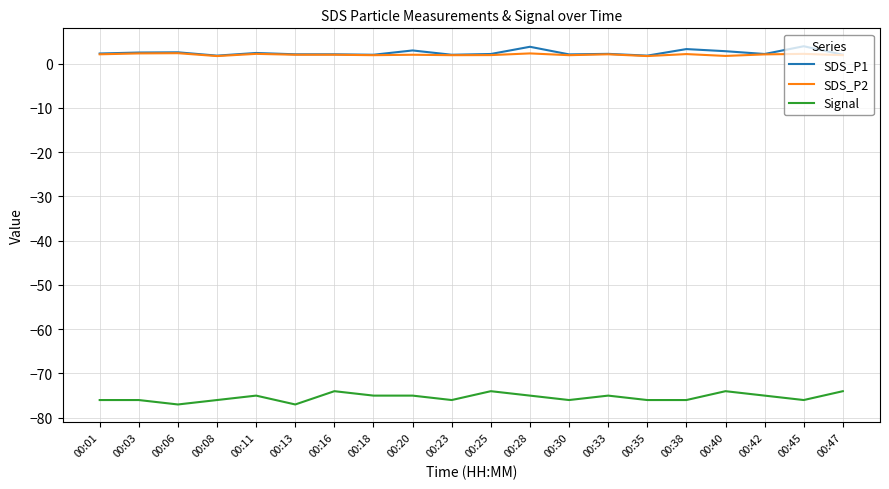

What is the minimum value for SDS_P1?

1.8